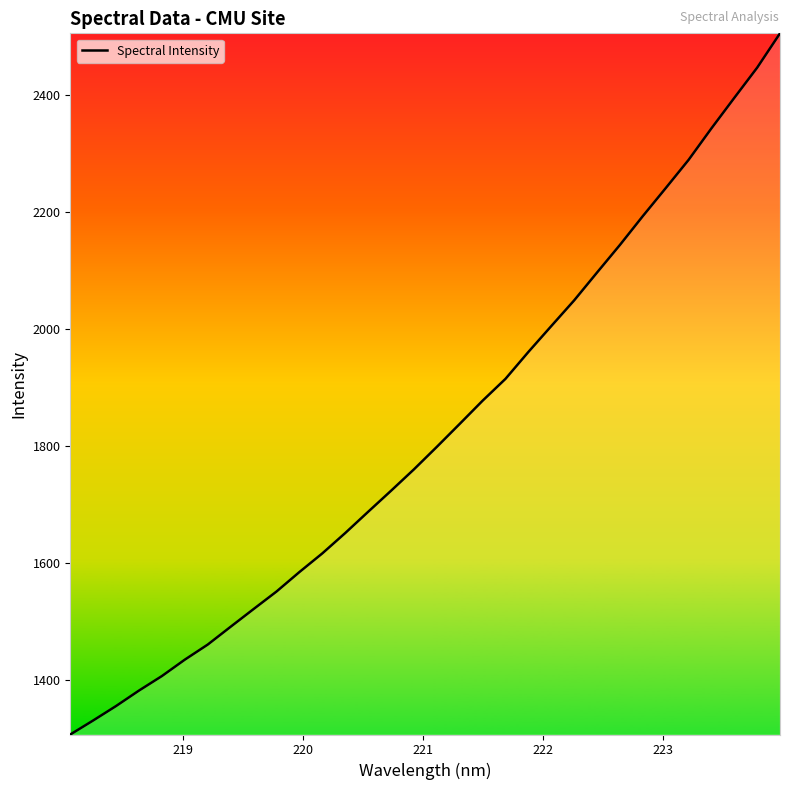

What is the difference between the maximum and minimum values?

1198.9